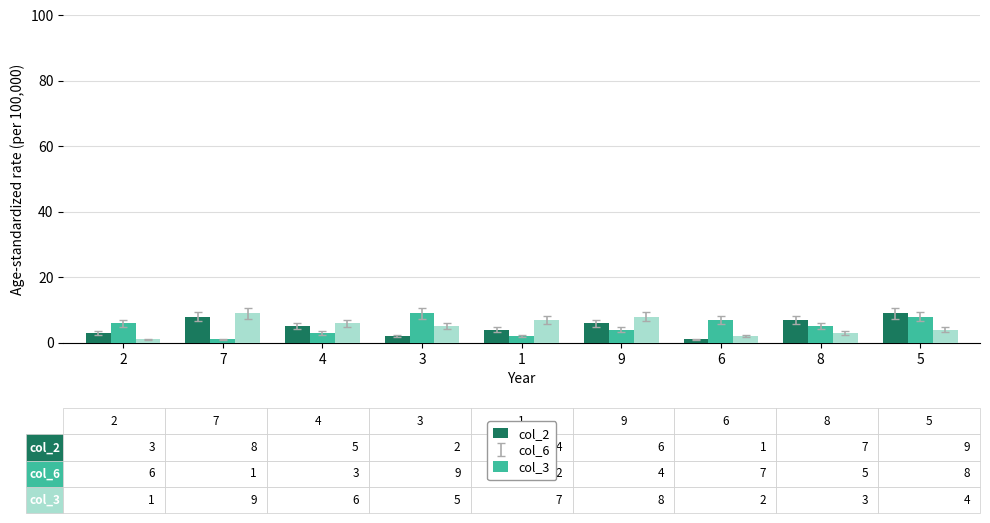

The col_2 series shows 10 at 8. True or false?

False